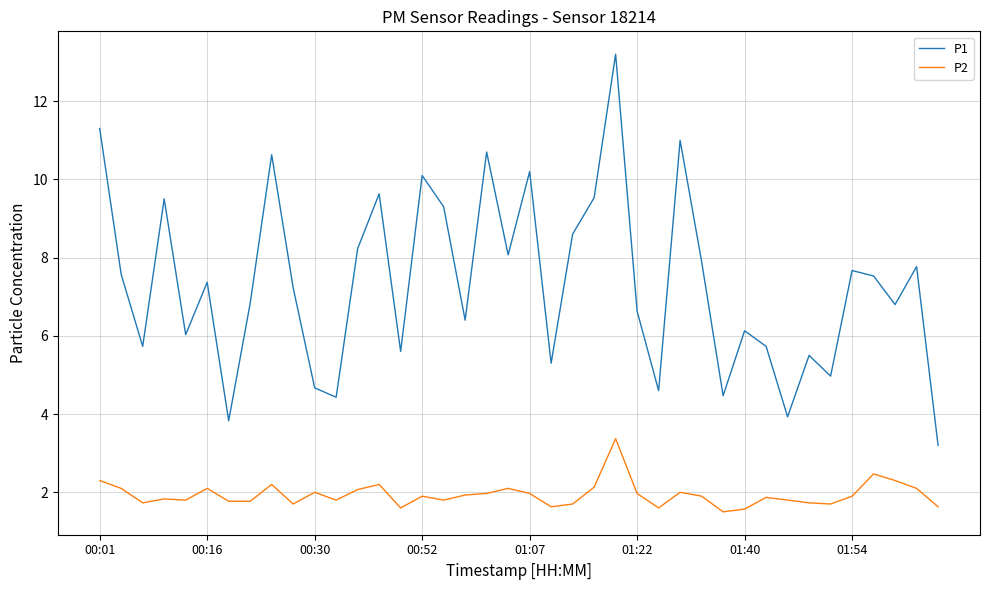

What is the maximum value shown in the chart?

13.2